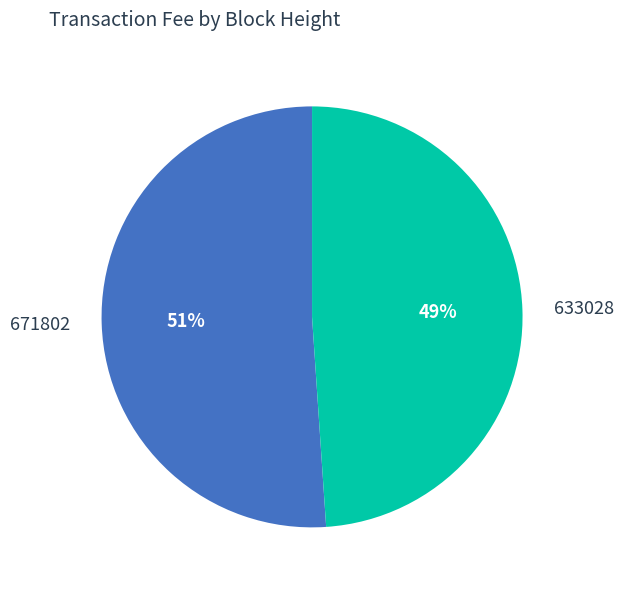

To the nearest percent, what is the average slice percentage?

50%